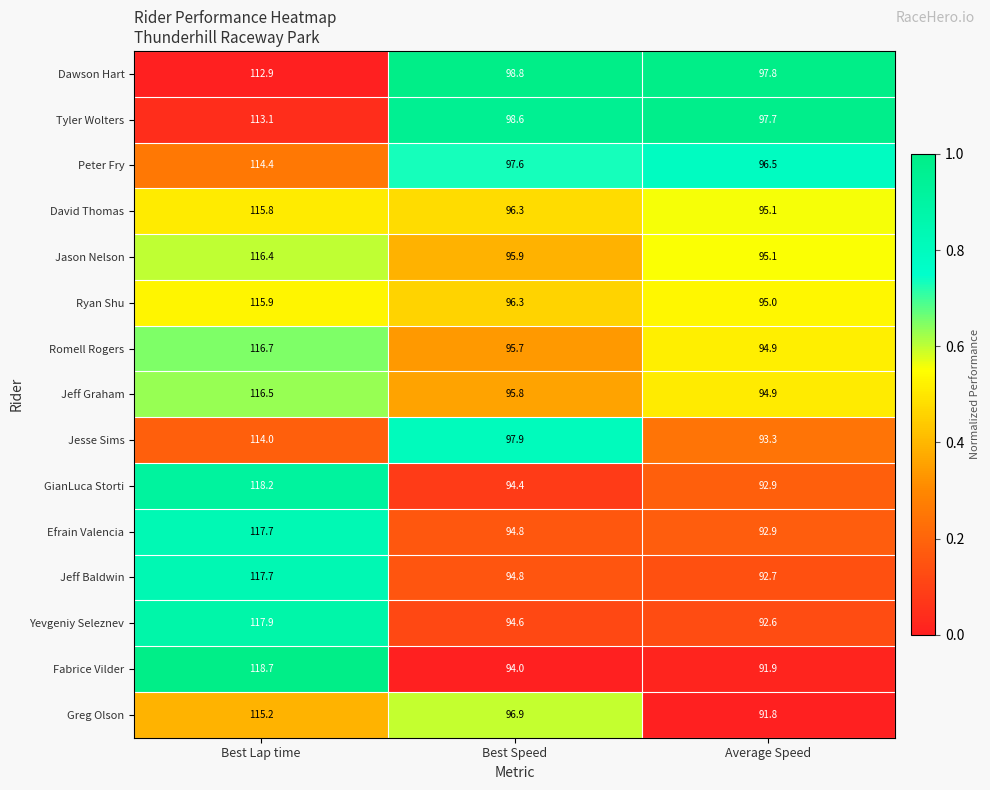

Rank the categories by Jeff Baldwin value from lowest to highest.

Average Speed, Best Speed, Best Lap time